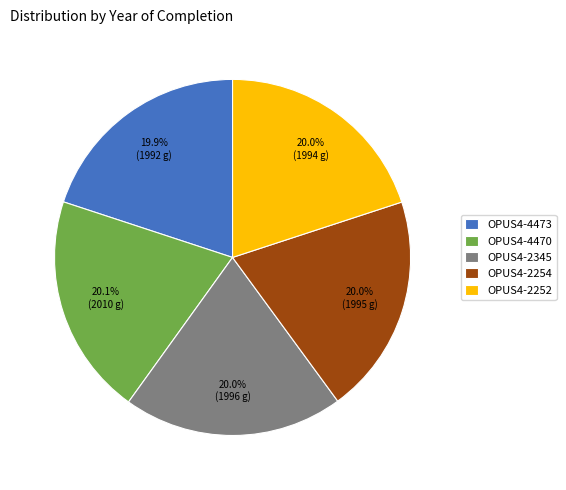

What portion of the pie excludes OPUS4-2345?

80.0%